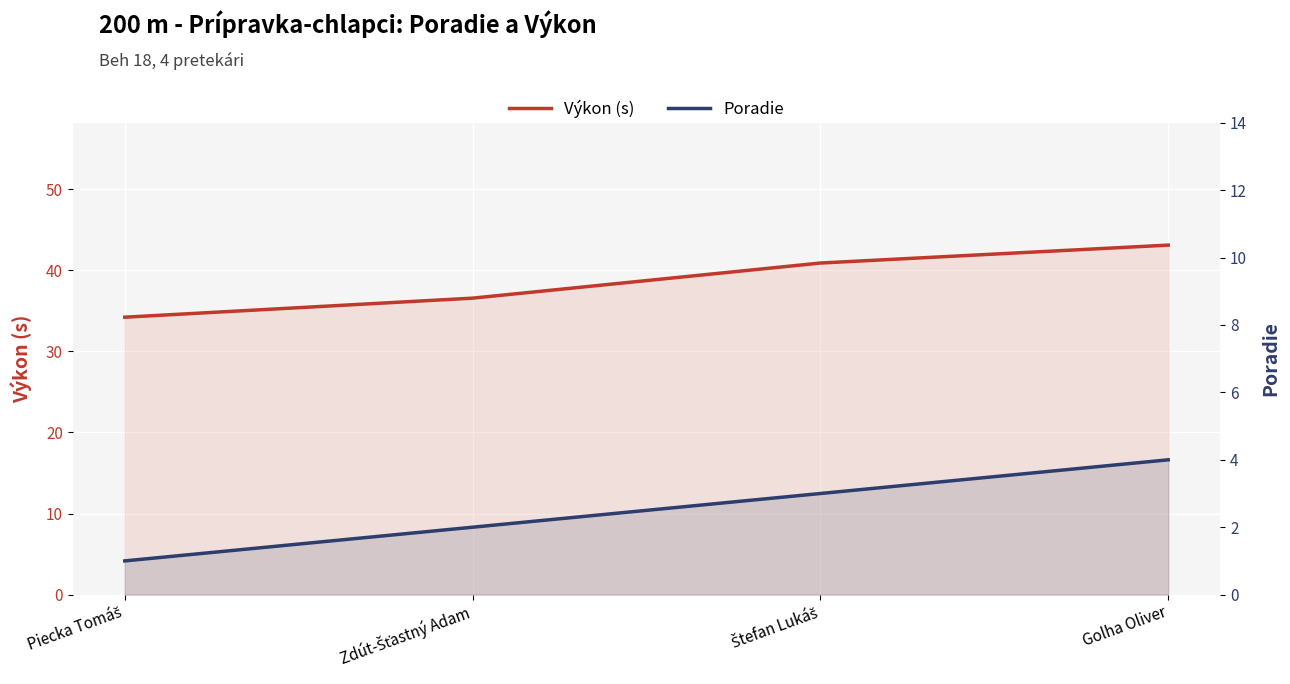

What is the smallest value displayed?

1.0